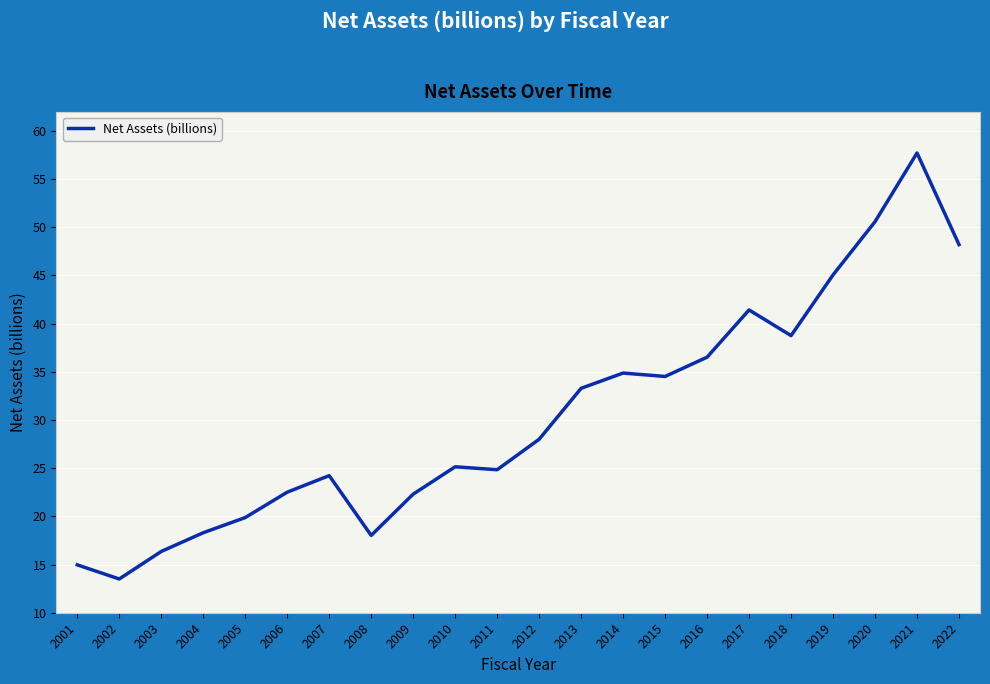

What is the sum of the values at 2012 and 2001?

43.0